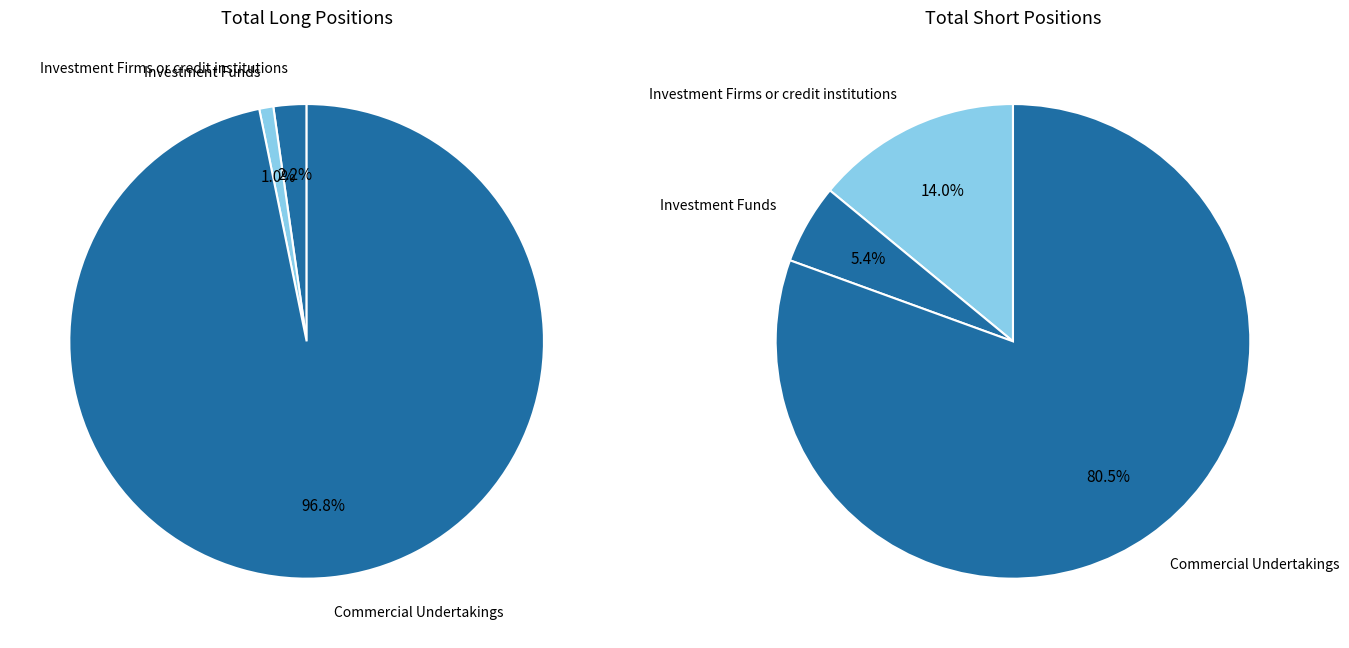

To the nearest percent, what is the average slice percentage?

33%